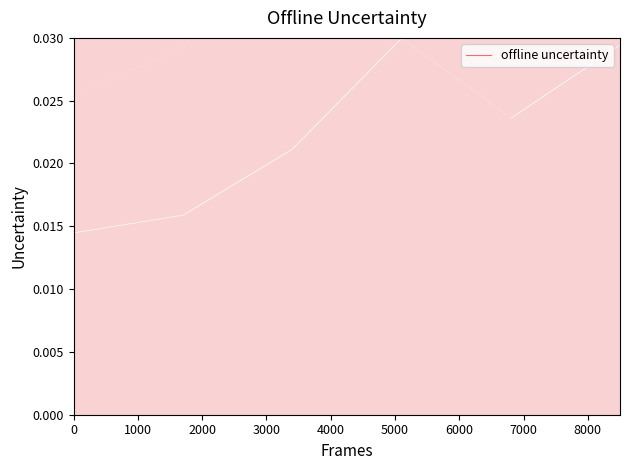

Is it true that the value at 4000 is 0.0?

False